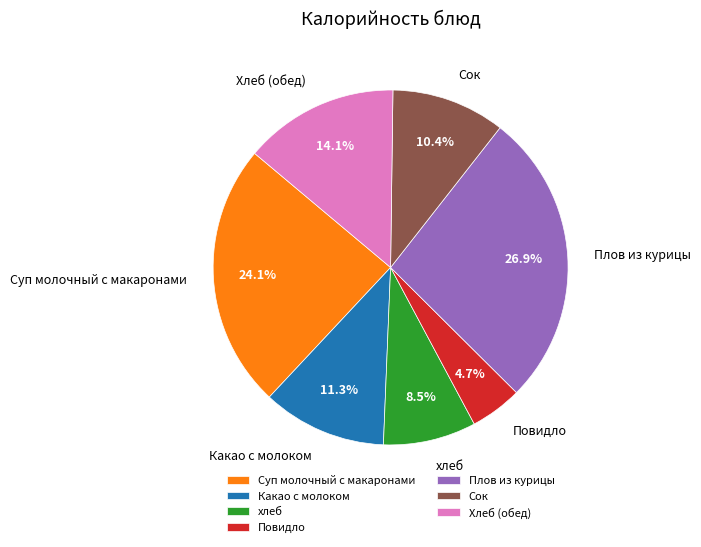

Is there any slice that represents more than half of the pie?

No